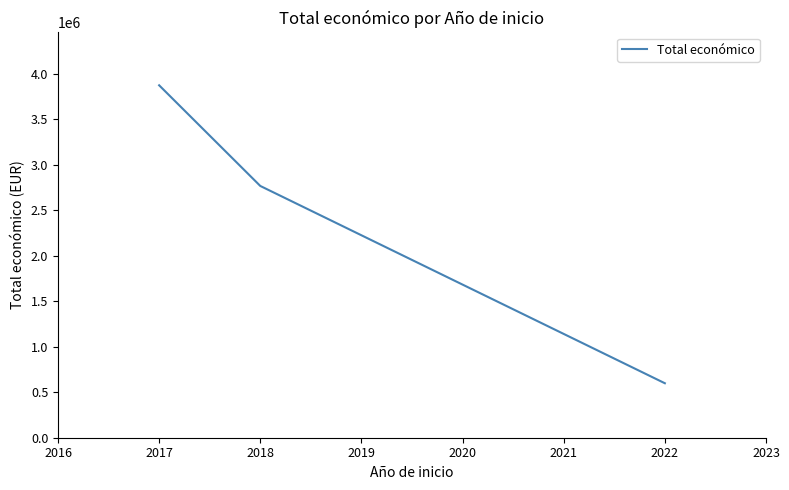

Where does the data first go above 2768276?

2017